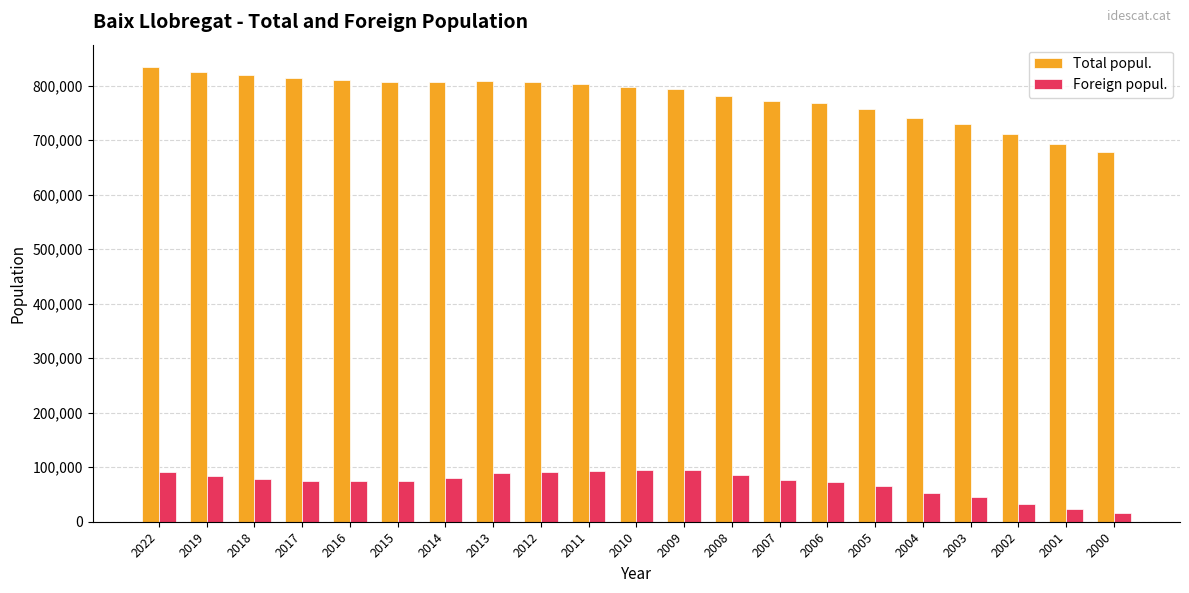

Which category has the highest value across all series?

2022